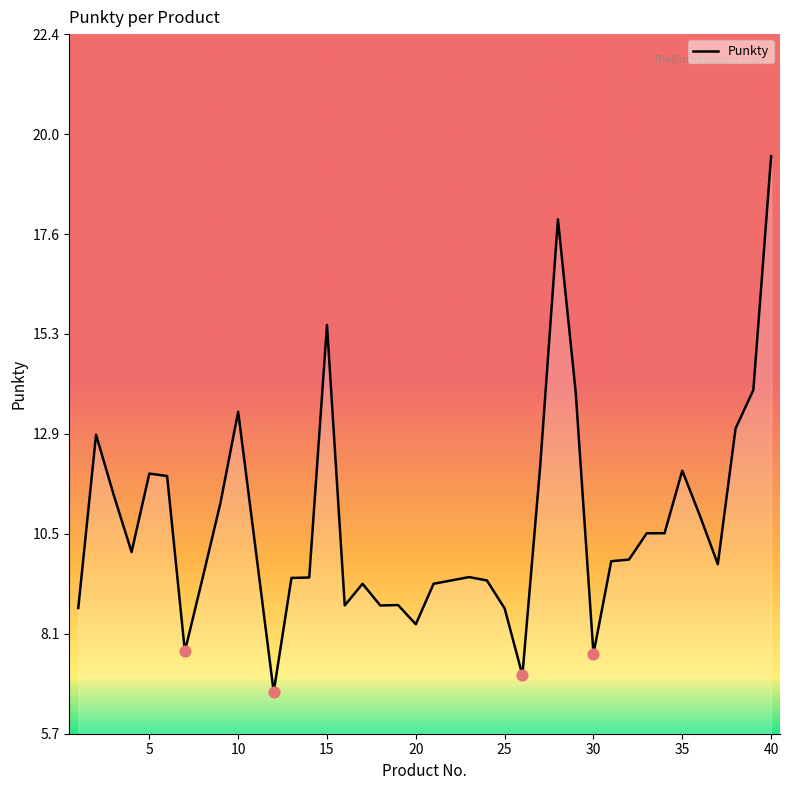

What is the difference between the maximum and minimum values?

12.8